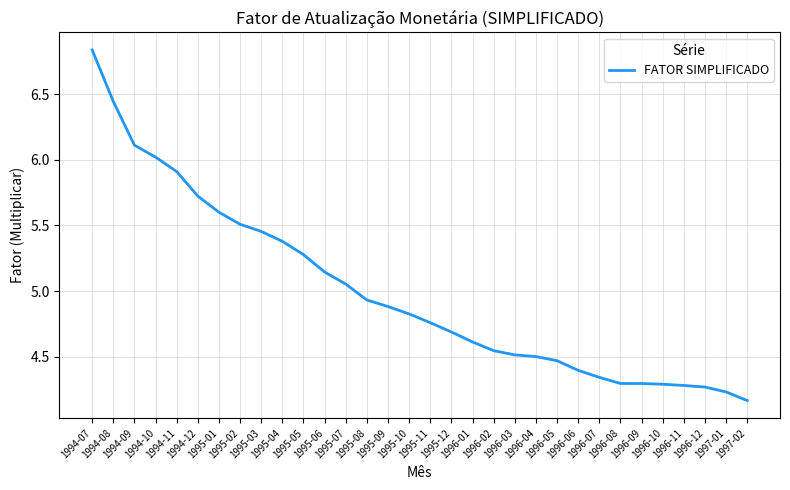

Where is the data nearest to the value 5?

1995-07